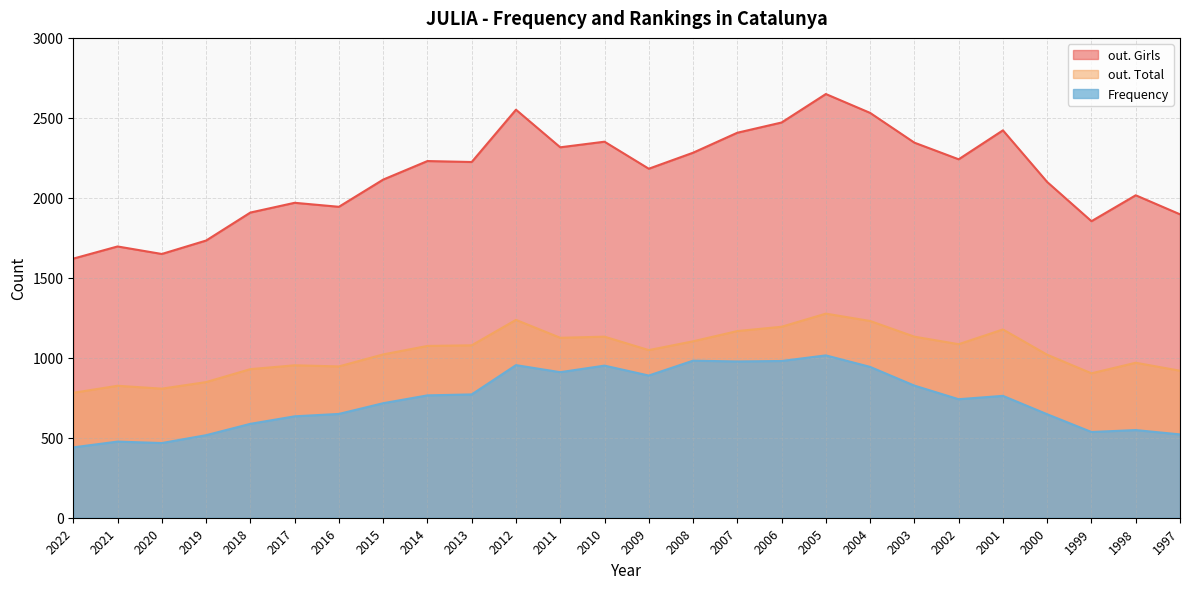

Which series has the largest total across all categories?

out. Girls